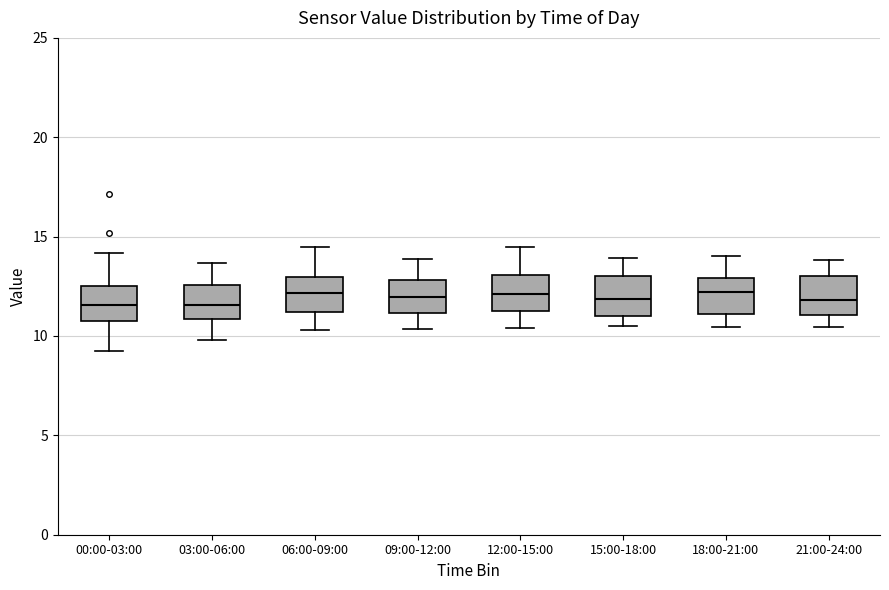

Where is the upper edge of the box for 18:00-21:00 on the y-axis? The values are not printed on the chart, so give them approximately, as read against the axis.

13.0